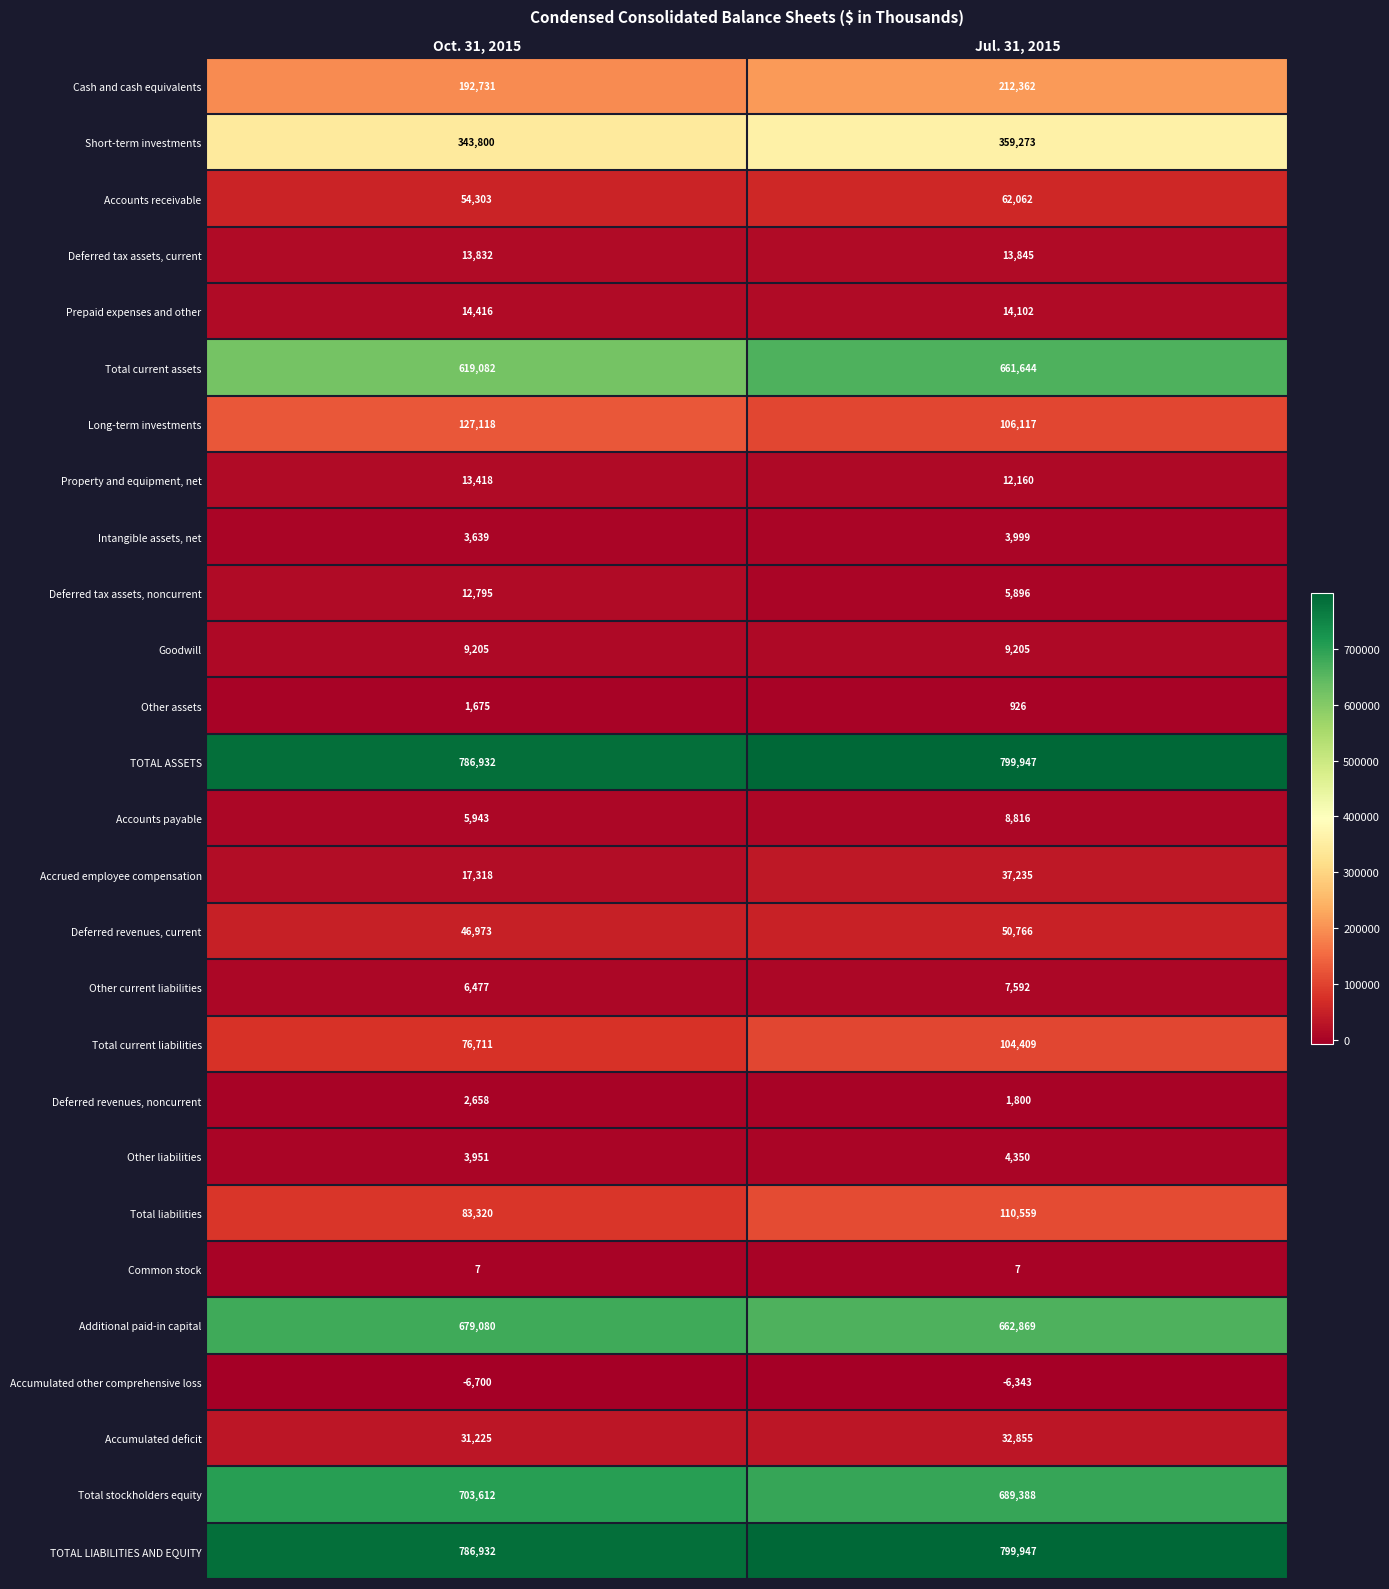

What is the maximum value shown in the chart?

799947